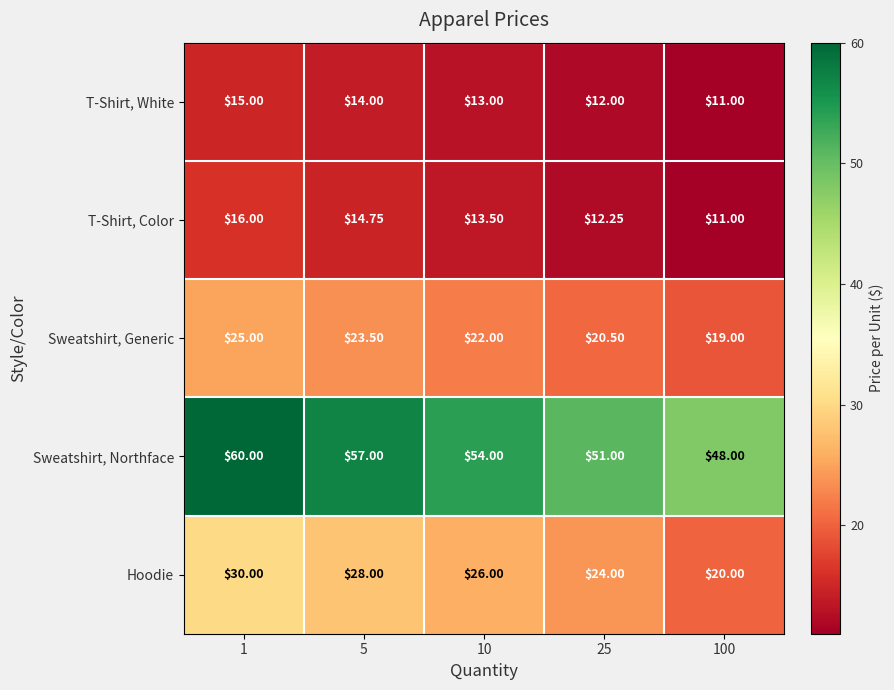

List the series in order of their peak value, highest first.

Sweatshirt, Northface, Hoodie, Sweatshirt, Generic, T-Shirt, Color, T-Shirt, White